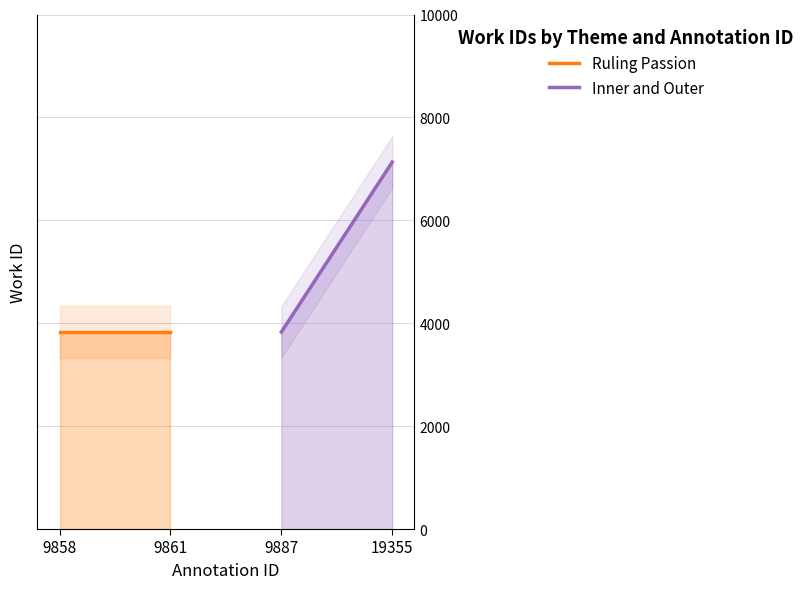

What are all the series names shown in the legend?

Ruling Passion, Inner and Outer